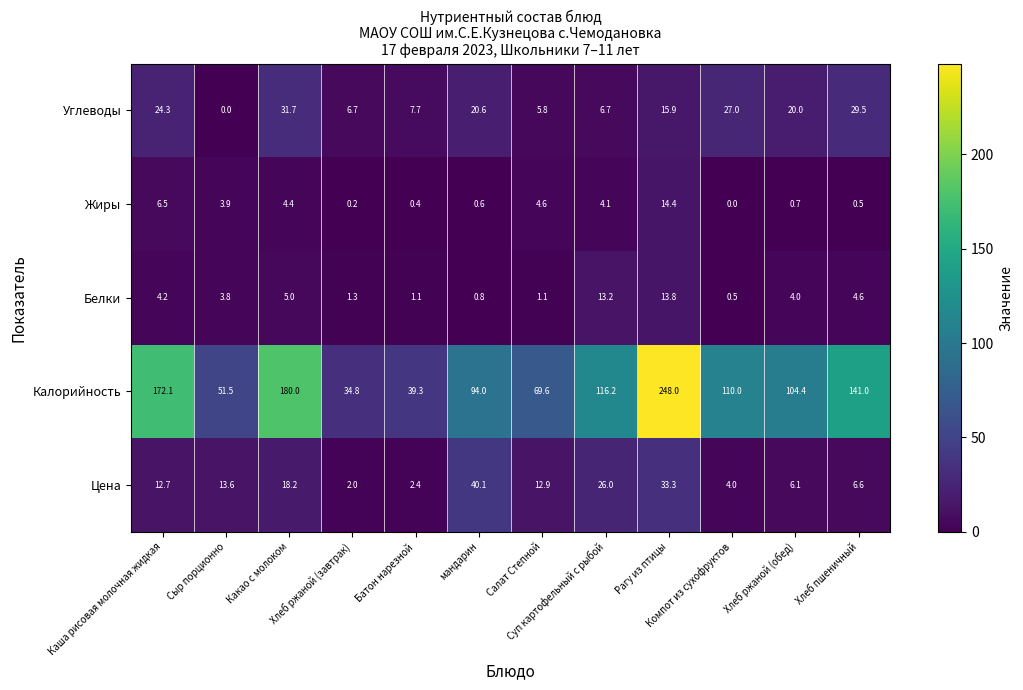

At how many categories does at least one series exceed 49?

10